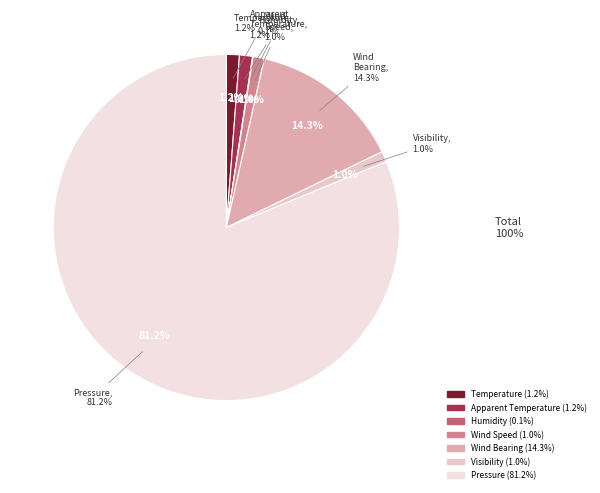

Count the number of slices in the pie.

7